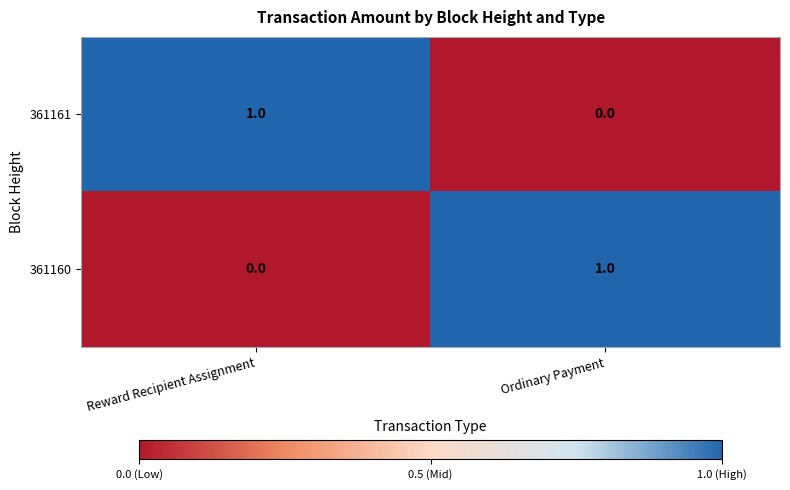

Reading left to right, list all the values displayed in this chart.

361161: 1	0
361160: 0	1